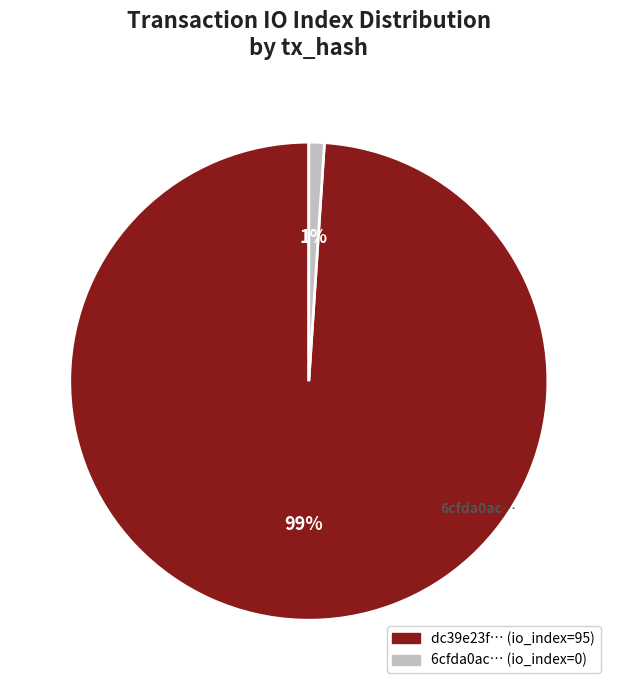

Does any single category account for the majority?

Yes